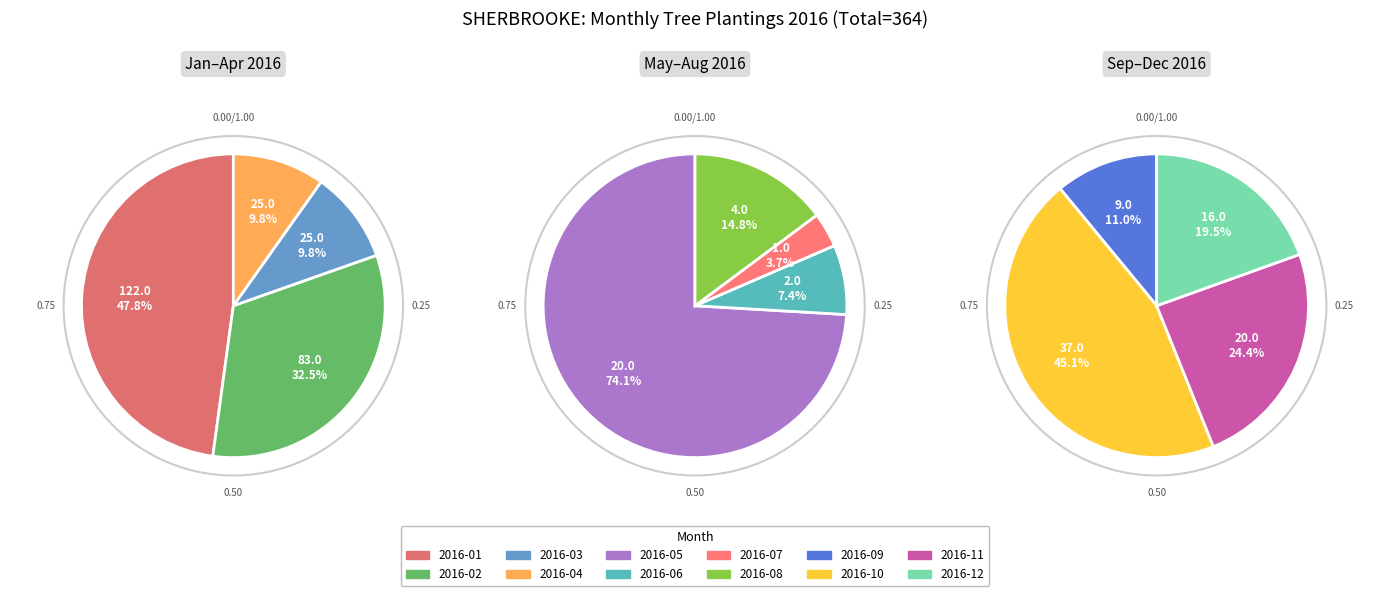

To the nearest percent, what is the difference between the largest and smallest slice percentages?

33%